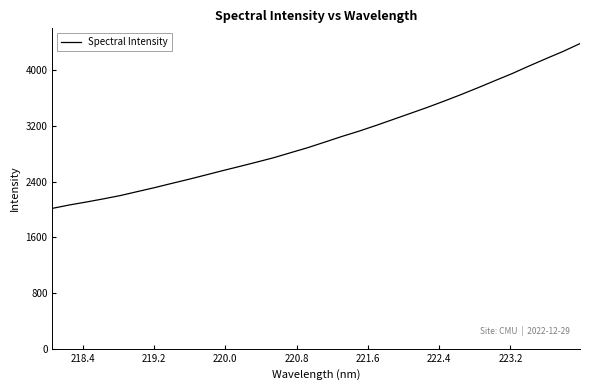

What is the minimum value shown in the chart?

2017.2